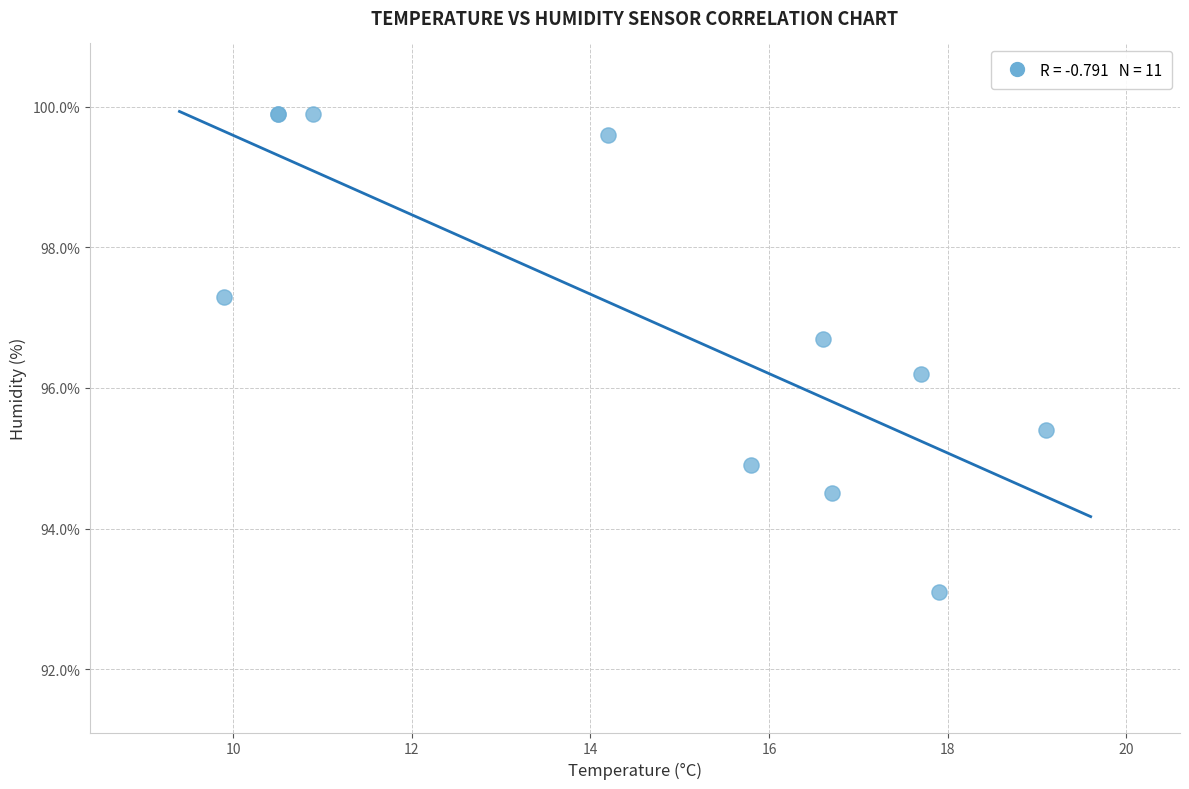

What Y value in the scatter plot is closest to 96?

96.2